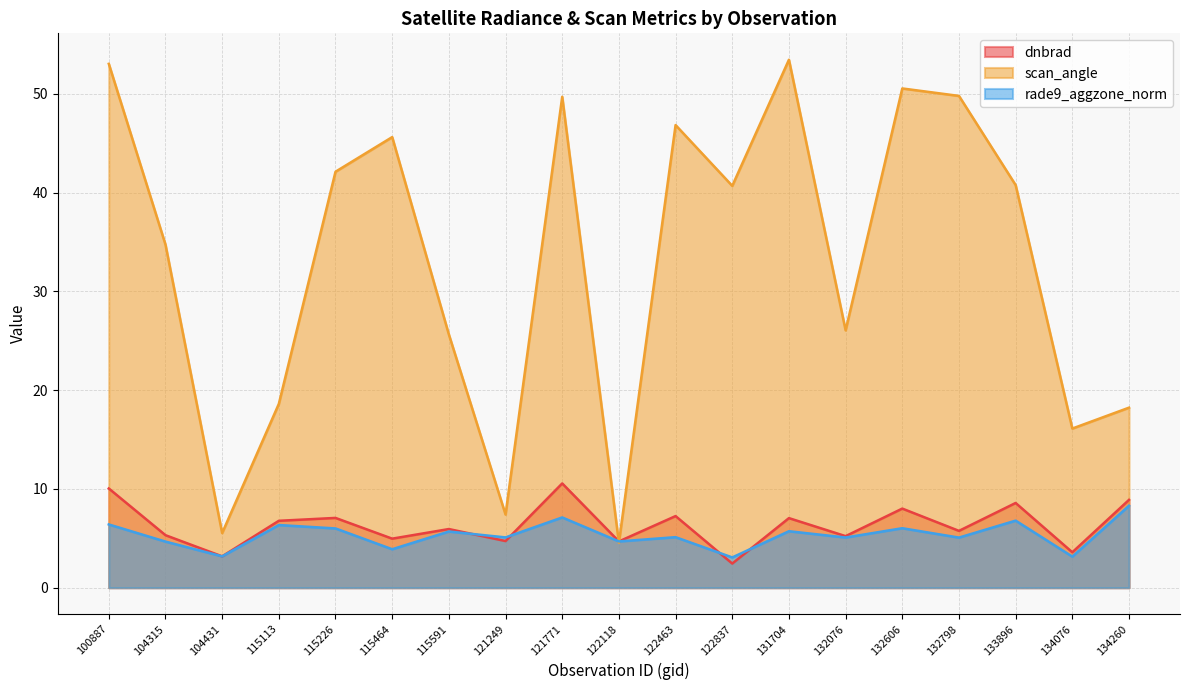

What is the sum of the dnbrad values at 115226 and 132606?

15.1